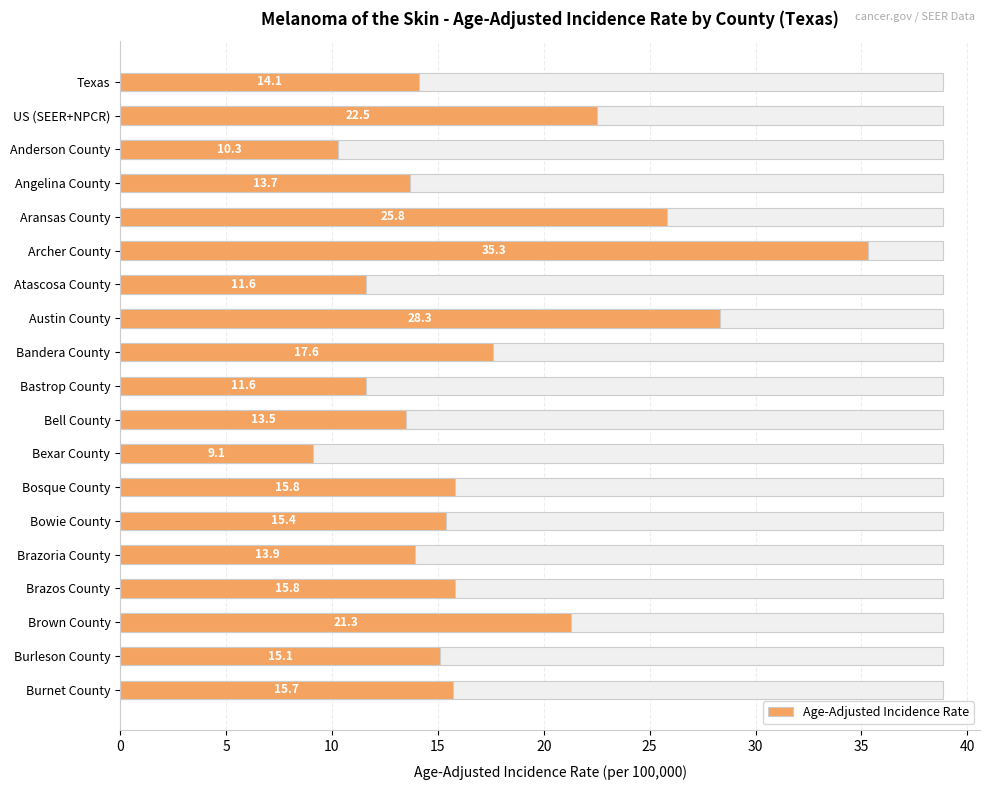

What is the difference between the maximum and minimum values?

26.2